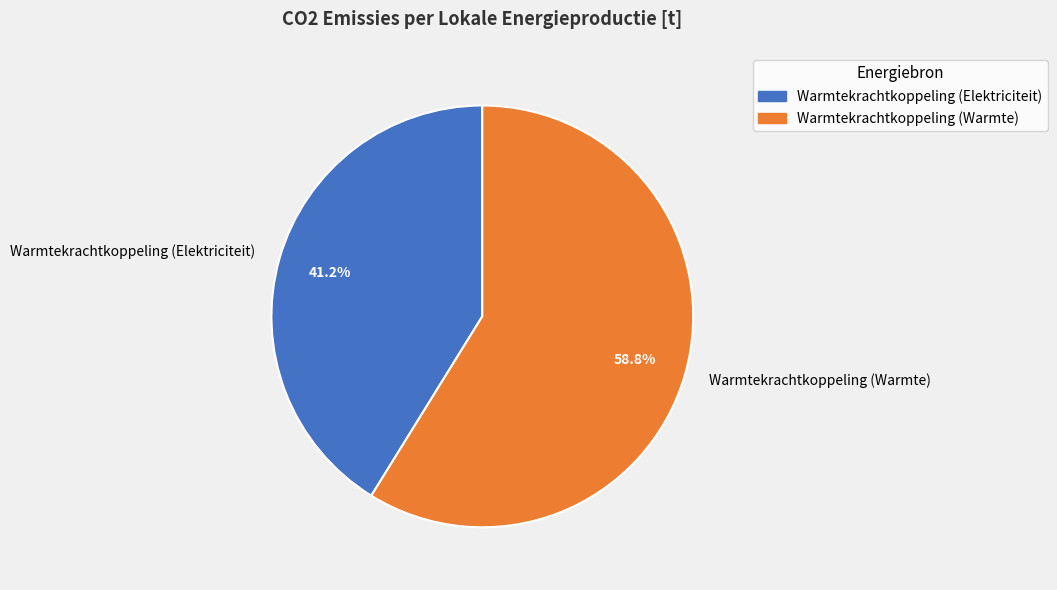

What percentage is NOT represented by Warmtekrachtkoppeling (Warmte)?

41.2%